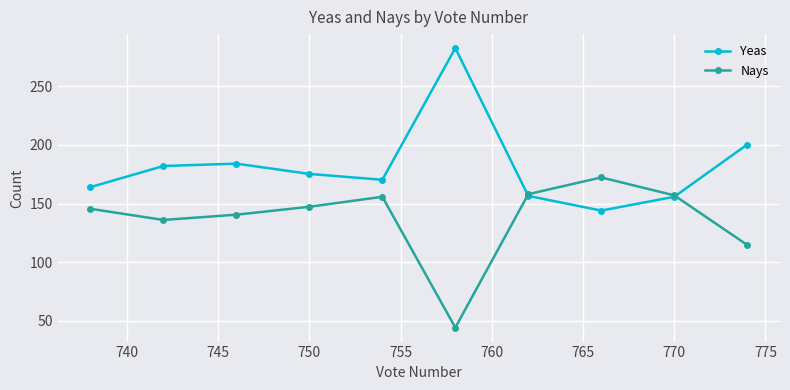

At how many categories does at least one series exceed 128?

10